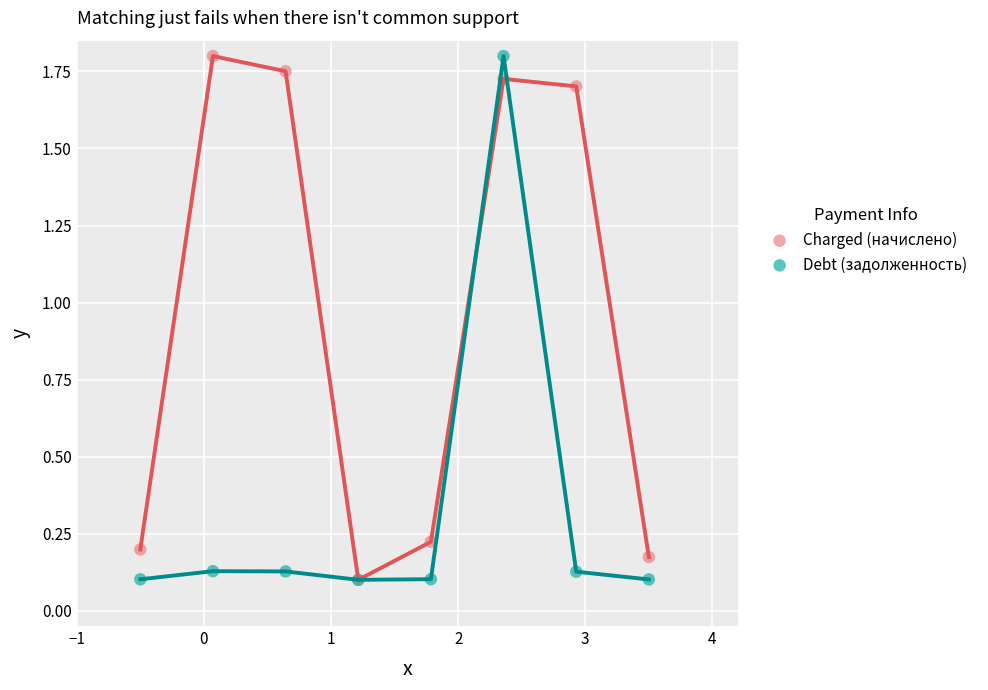

What are all the series names shown in the legend?

Charged (начислено), Debt (задолженность)